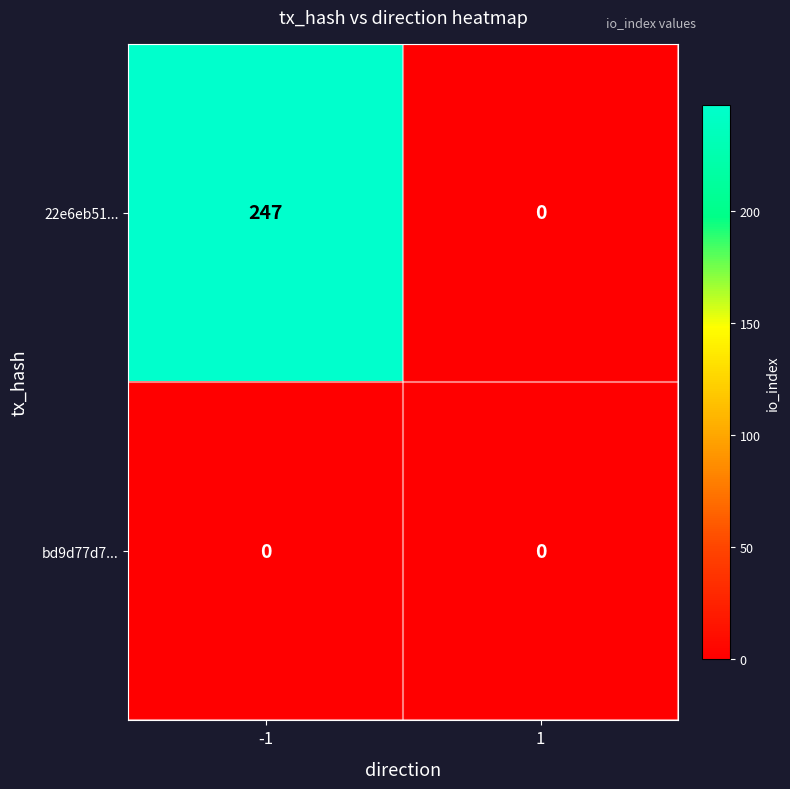

What is the maximum value shown in the chart?

247